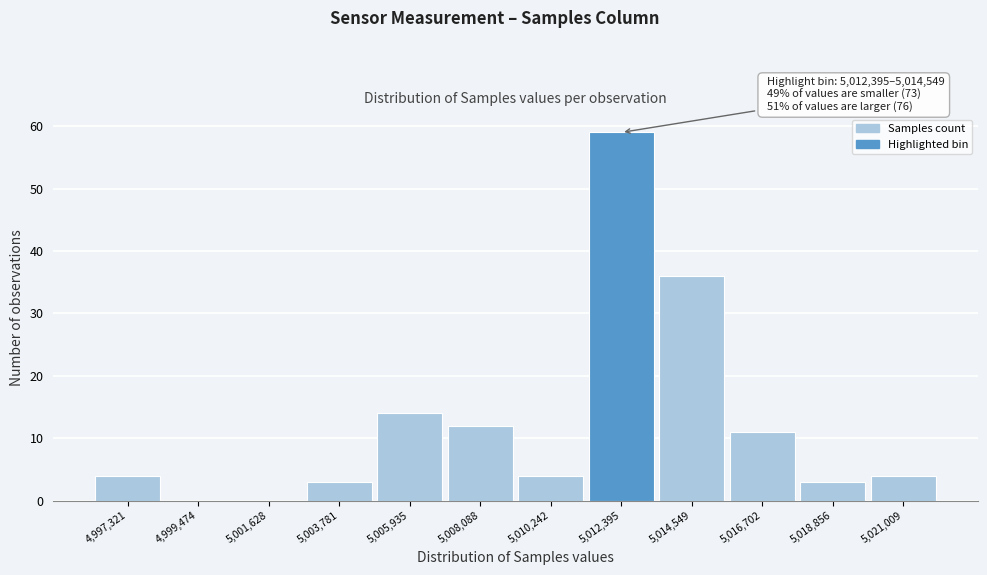

Reading left to right, what are all the values shown in this chart?

4,997,321=4	4,999,474=0	5,001,628=0	5,003,781=3	5,005,935=14	5,008,088=12	5,010,242=4	5,012,395=59	5,014,549=36	5,016,702=11	5,018,856=3	5,021,009=4